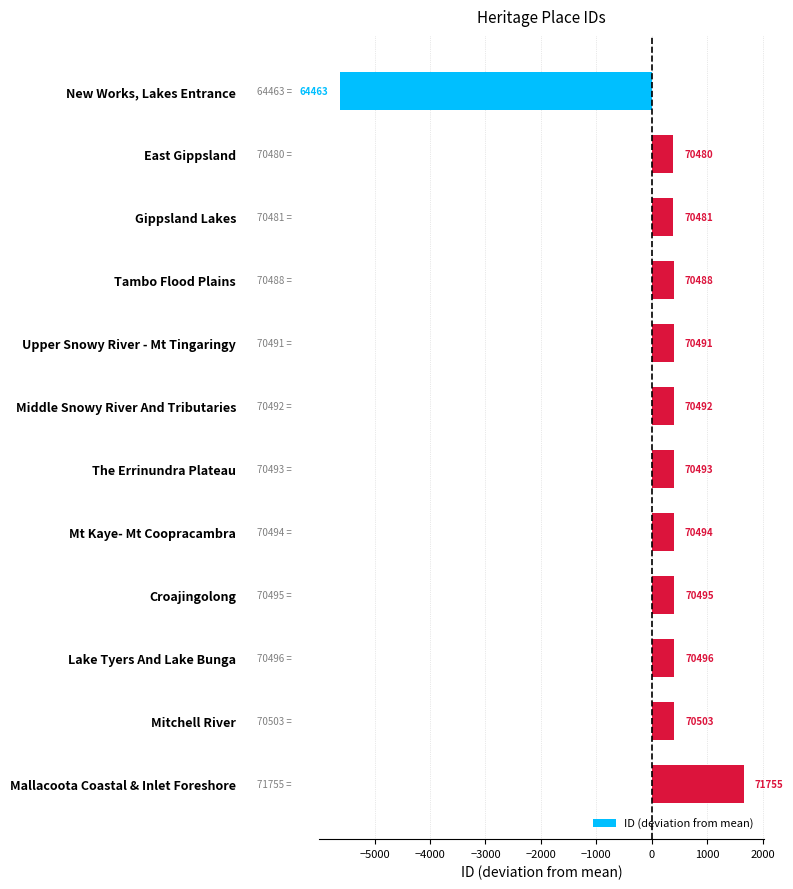

What is the minimum value shown in the chart?

-5631.2